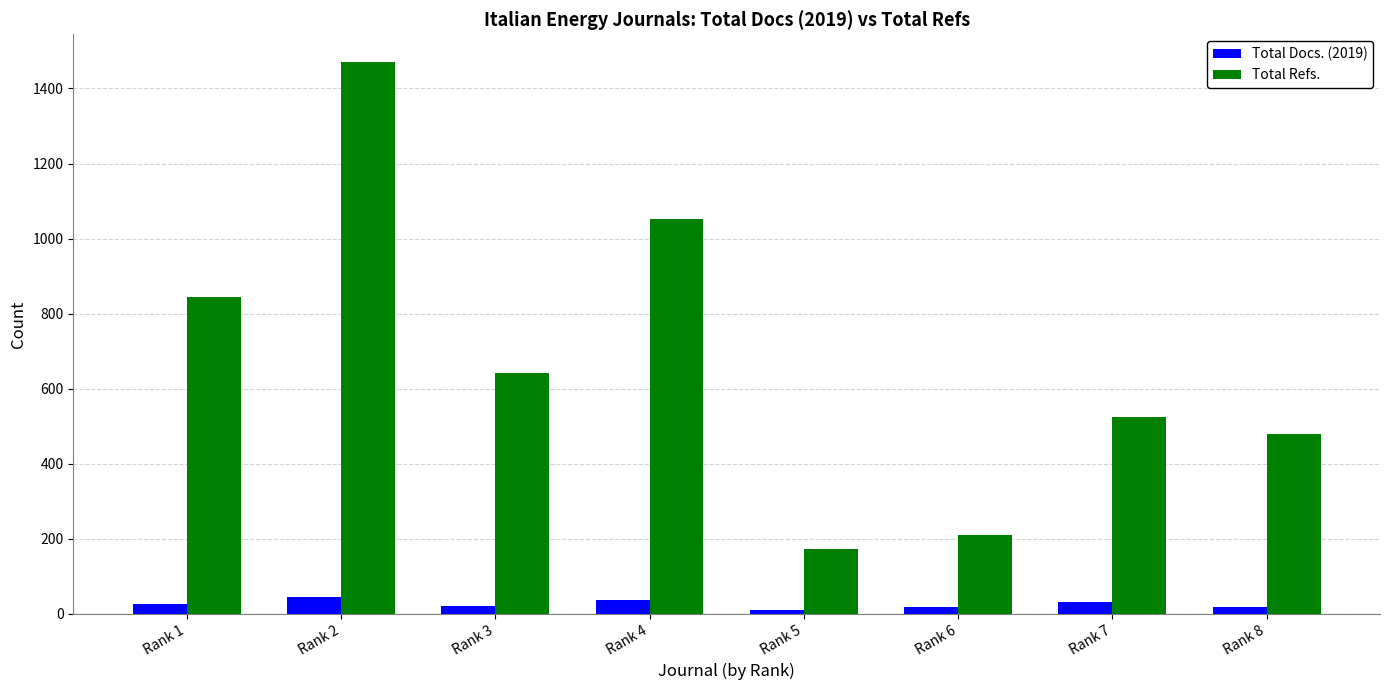

What is the value of the Total Docs. (2019) bar at the 1st from the left?

26